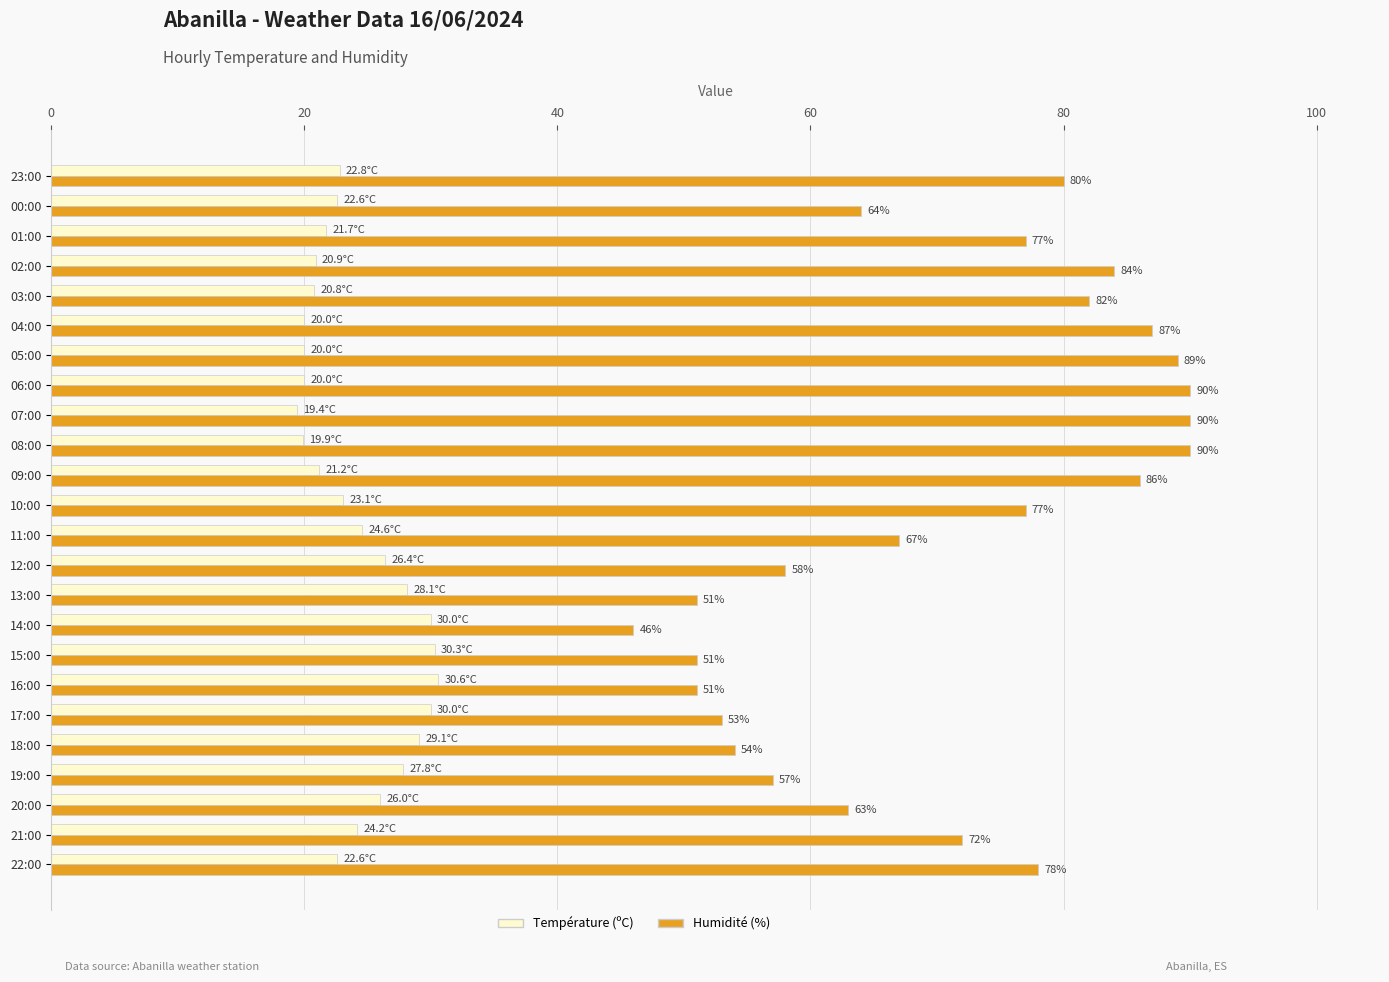

What is the smallest value displayed?

19.4